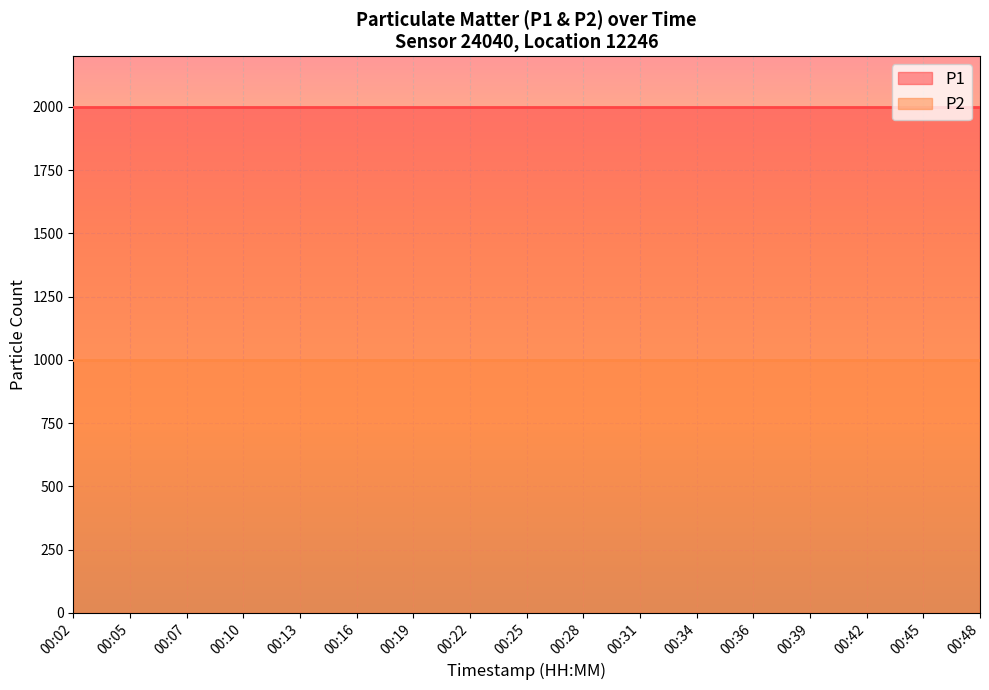

Rank the categories by P1 value from lowest to highest.

00:02, 00:05, 00:07, 00:10, 00:13, 00:16, 00:19, 00:22, 00:25, 00:28, 00:31, 00:34, 00:36, 00:39, 00:42, 00:45, 00:48